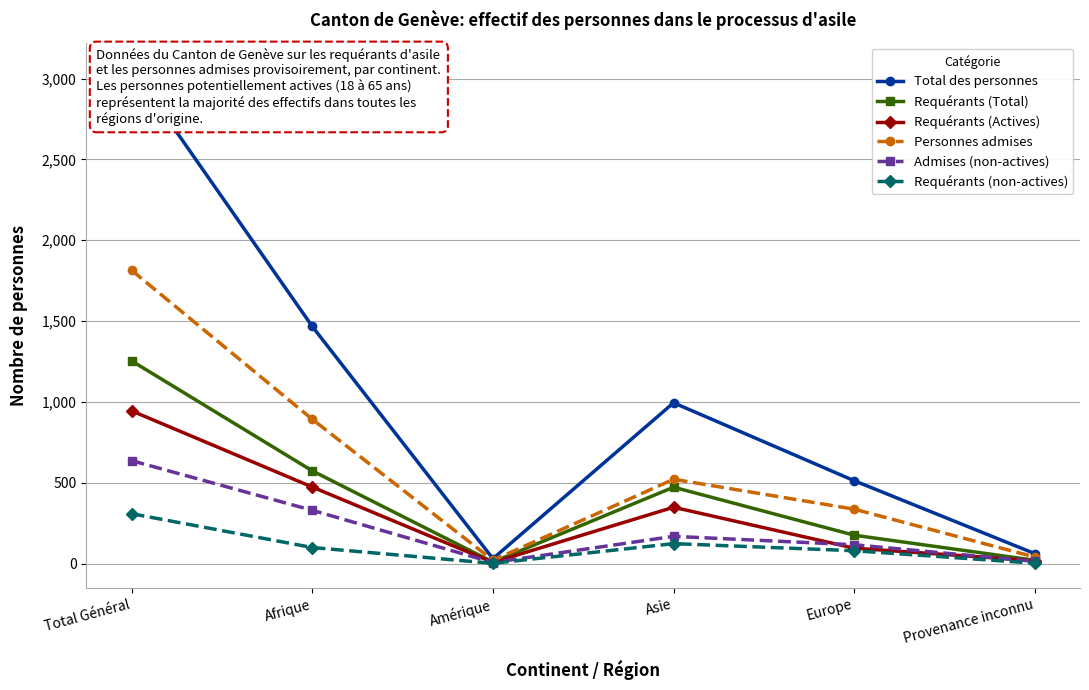

What is the lowest value of the Personnes admises series?

21